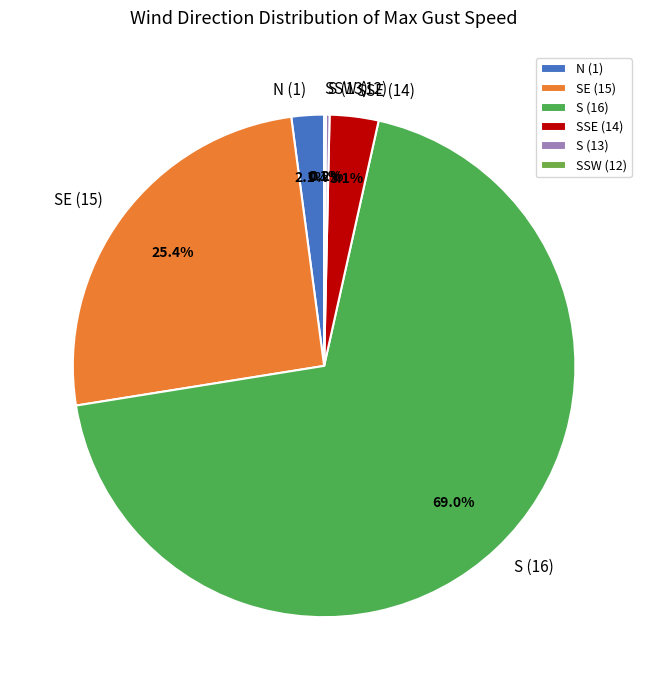

How much of the chart is everything except N (1)?

97.9%